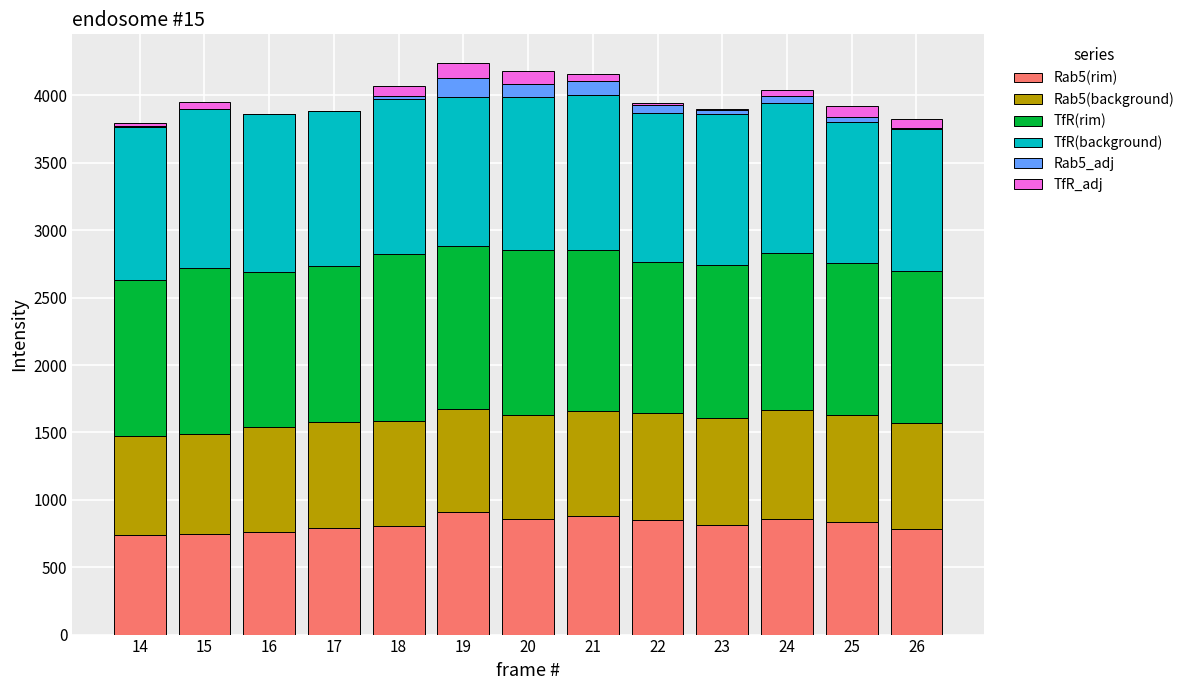

What are all the series names shown in the legend?

Rab5(rim), Rab5(background), TfR(rim), TfR(background), Rab5_adj, TfR_adj